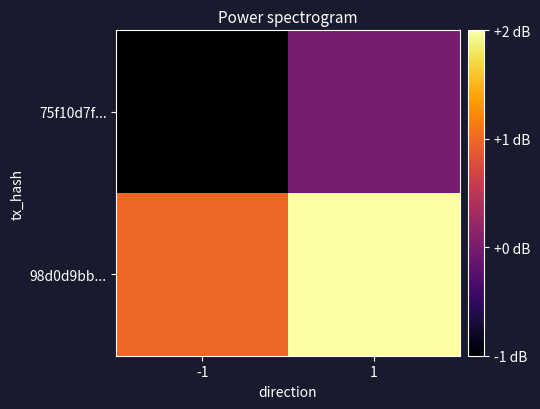

At which category does the chart reach its peak across all series?

1